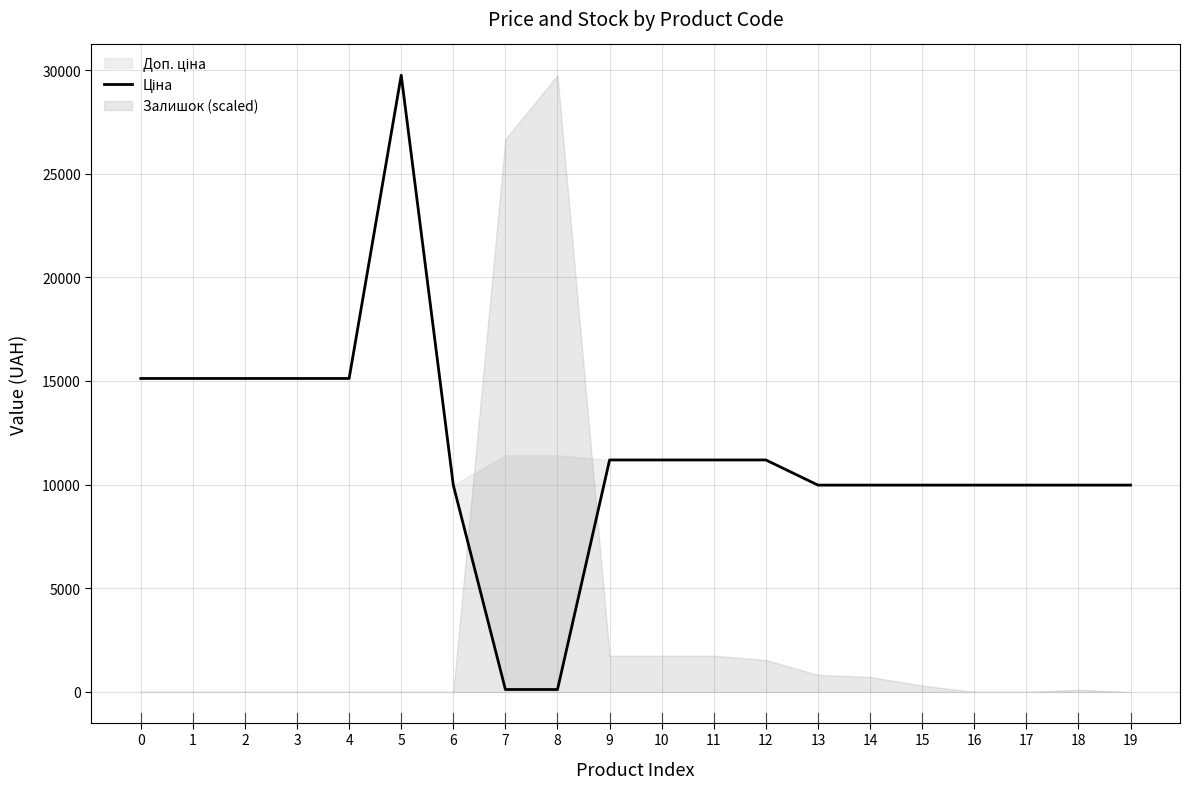

True or false: the data has more than 1 interior local peaks.

False